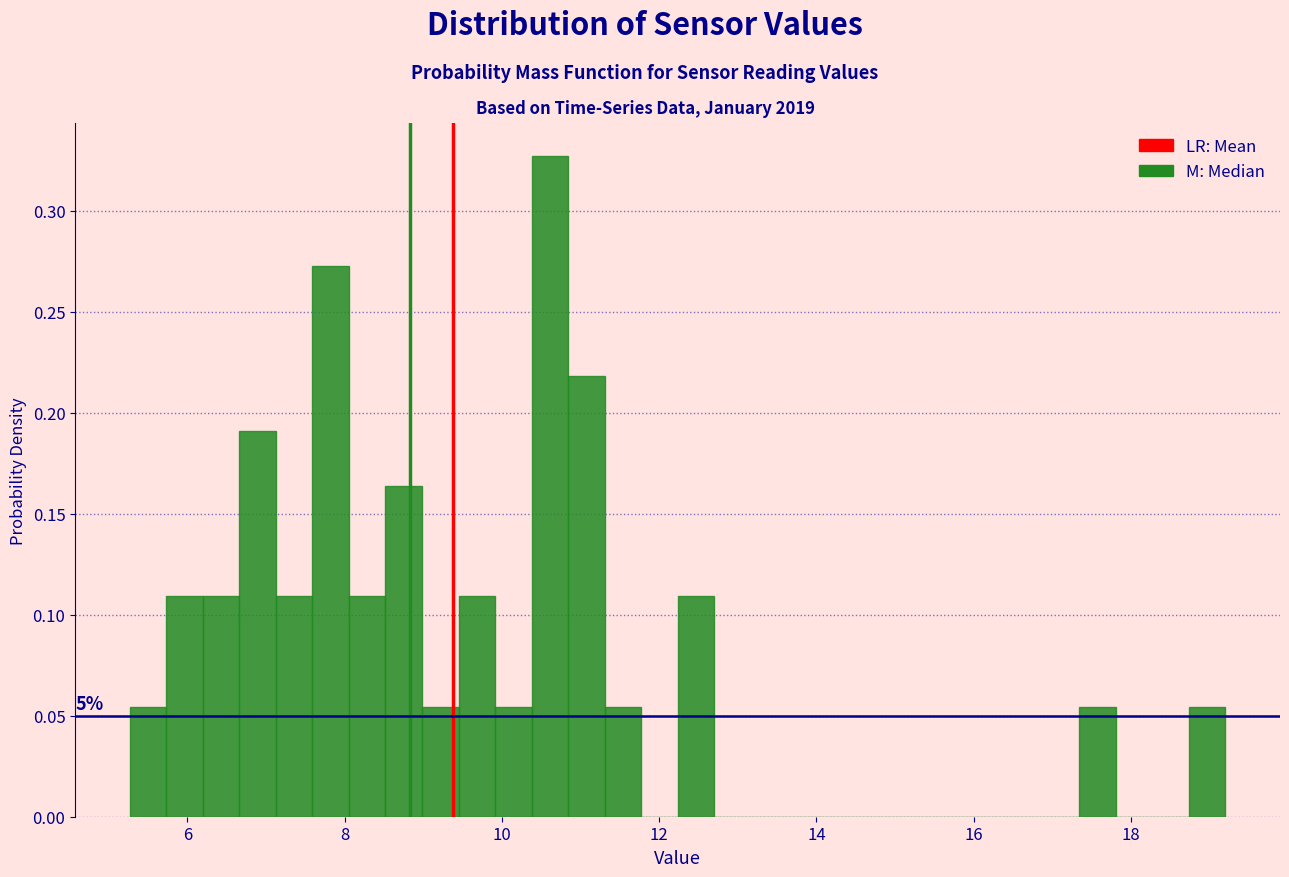

Read against the x-axis, roughly where is the centre of the tallest bar?

10.6